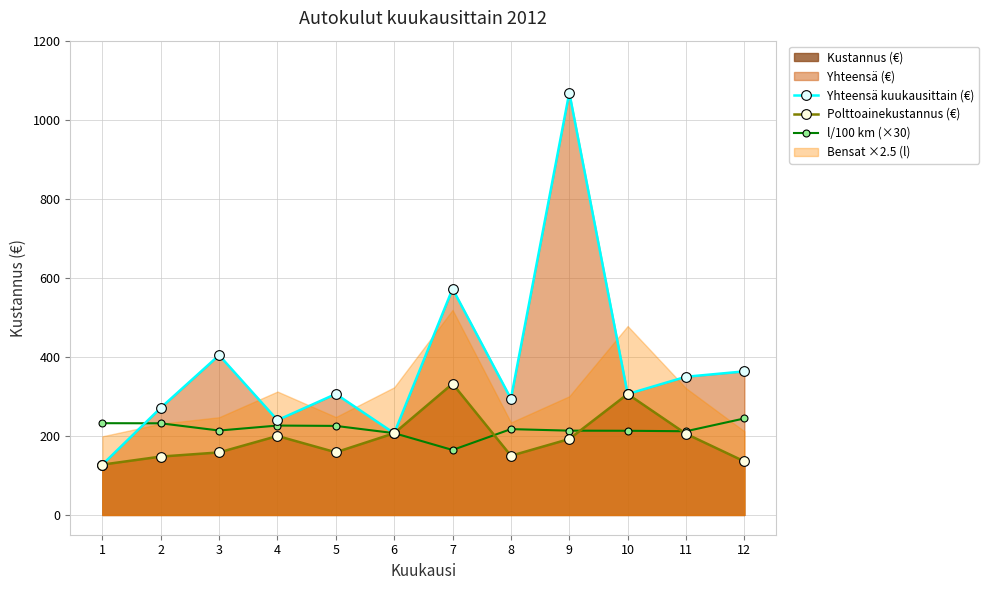

The l/100 km (×30) series shows 213.3 at 9. True or false?

True